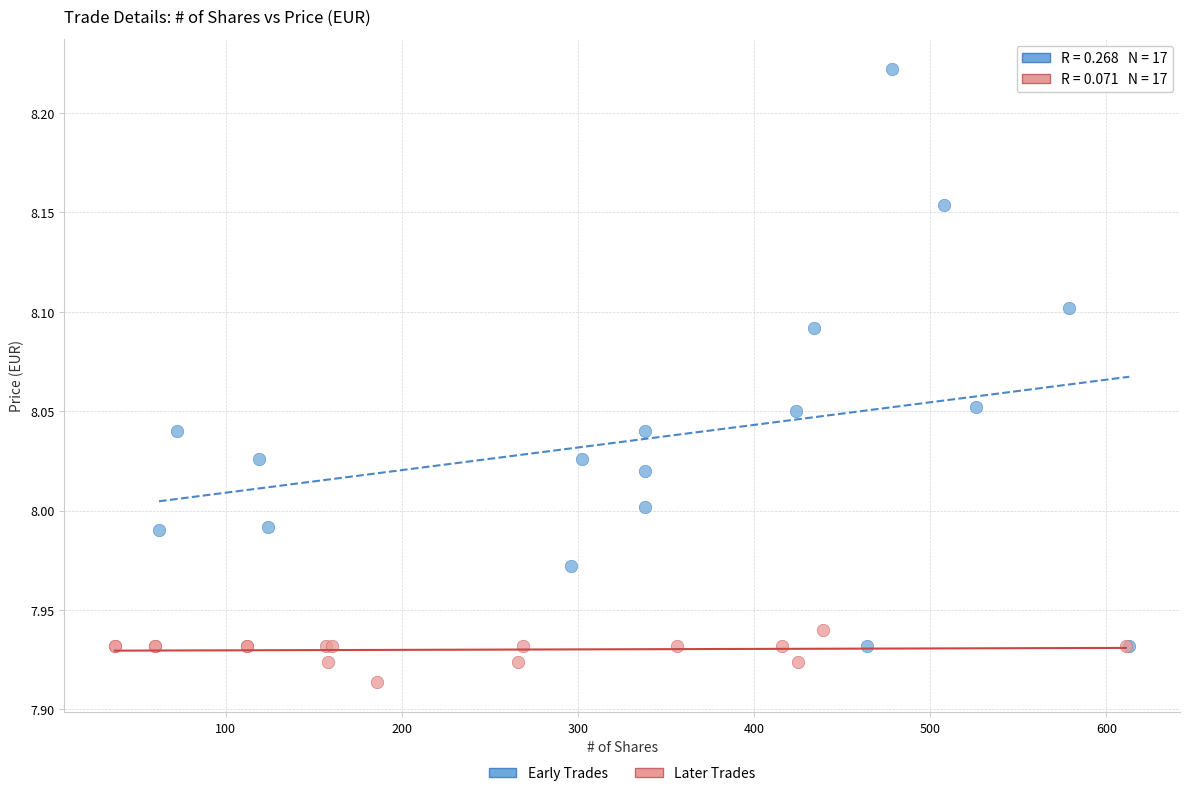

What are all the series names shown in the legend?

Early Trades, Later Trades